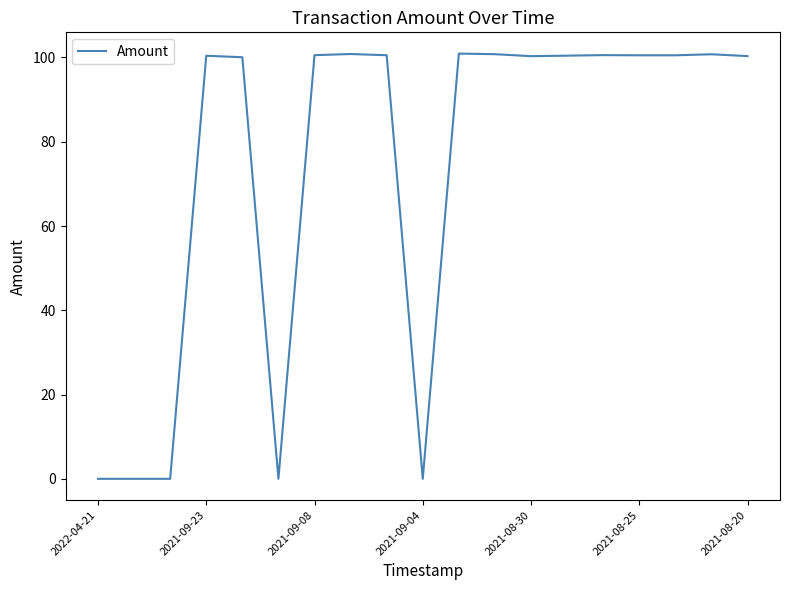

What is the difference between the maximum and minimum values?

100.9